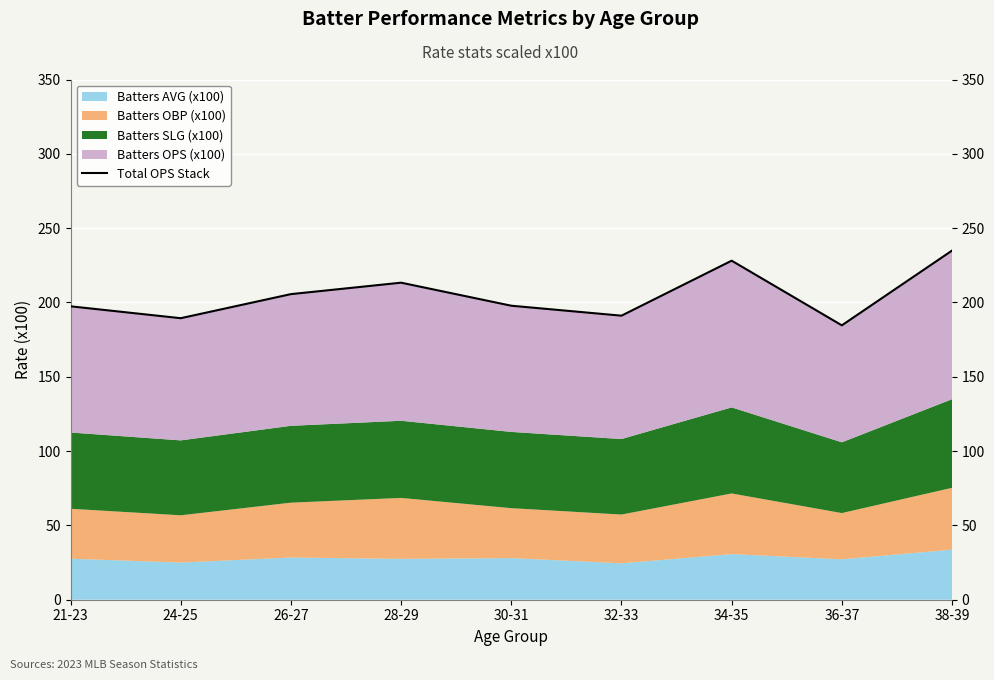

Between 21-23 and 38-39, which is larger?

38-39